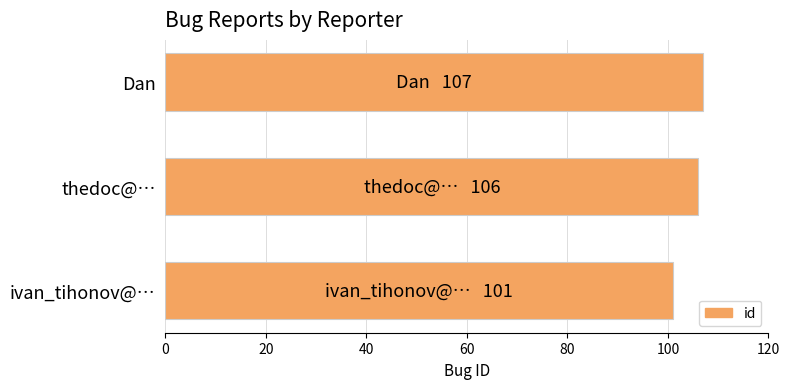

Count the number of data series in this chart.

1